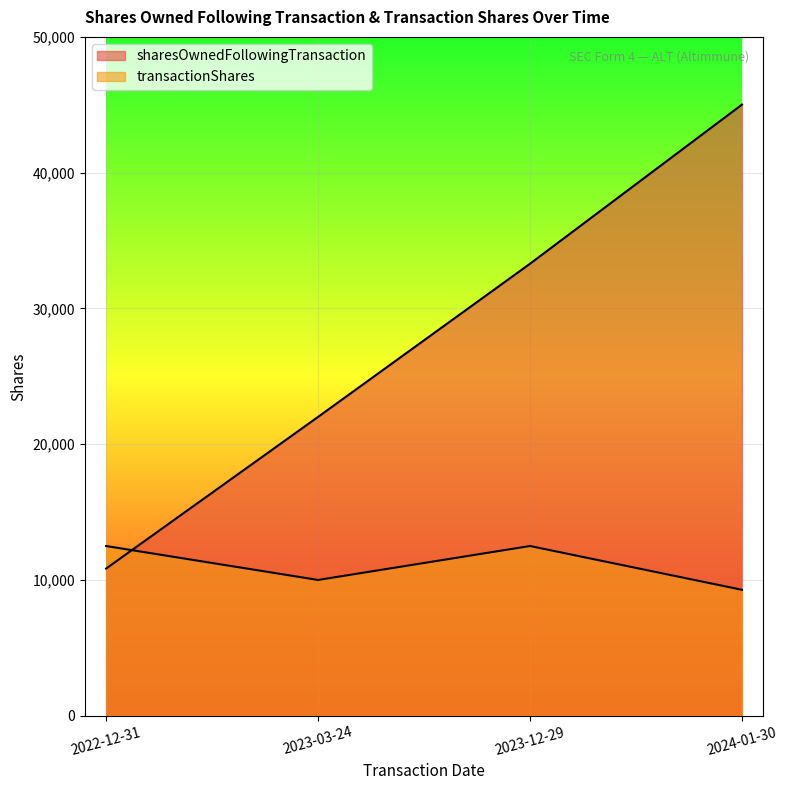

Reading left to right, extract all data points from this chart.

sharesOwnedFollowingTransaction: 2022-12-31=10838	2023-03-24=22010	2023-12-29=33291	2024-01-30=45012
transactionShares: 2022-12-31=12500	2023-03-24=10000	2023-12-29=12500	2024-01-30=9275